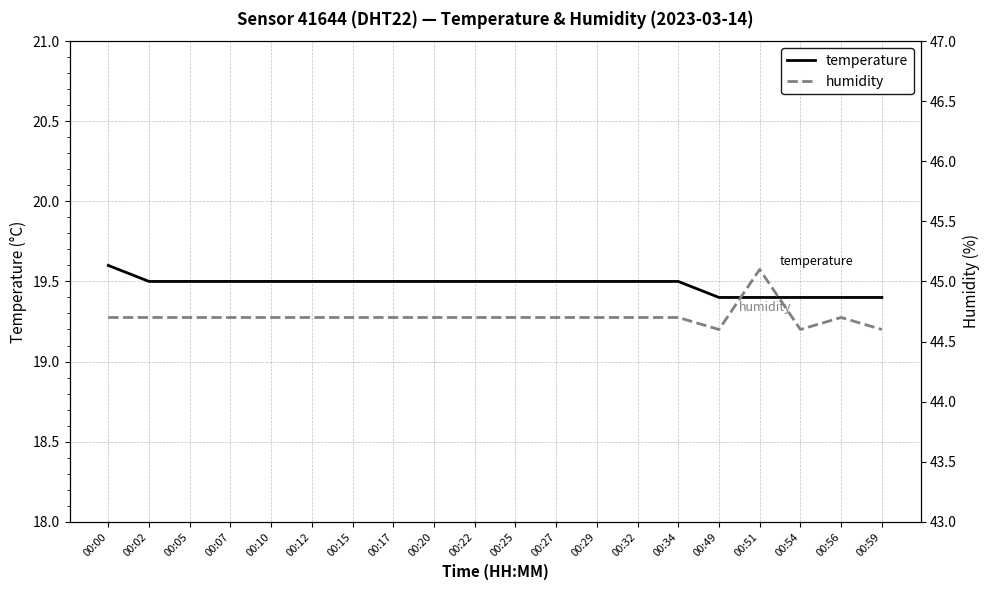

What is the spread (max minus min) of values at 00:05?

25.2